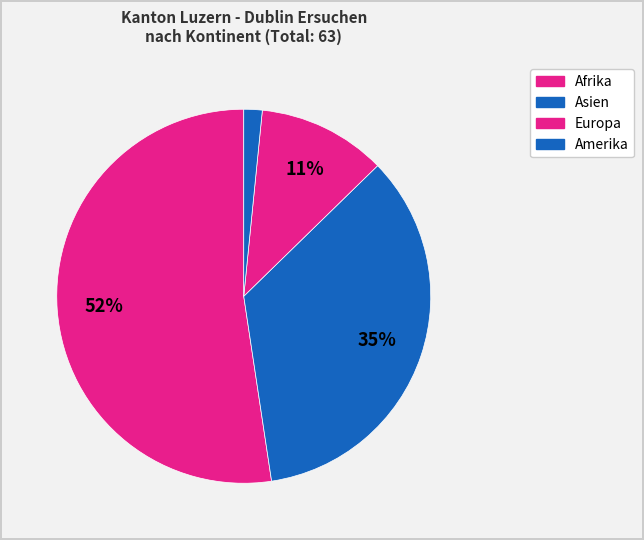

How many slices are in this pie chart?

4